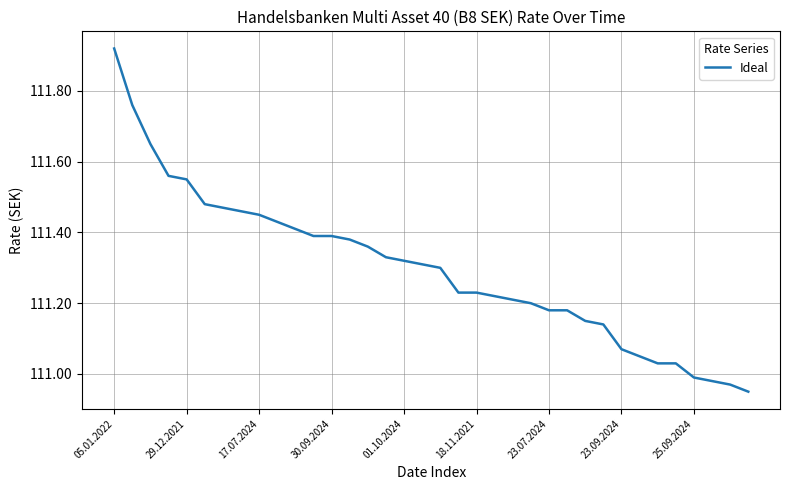

Which label corresponds to the largest value in the chart?

05.01.2022